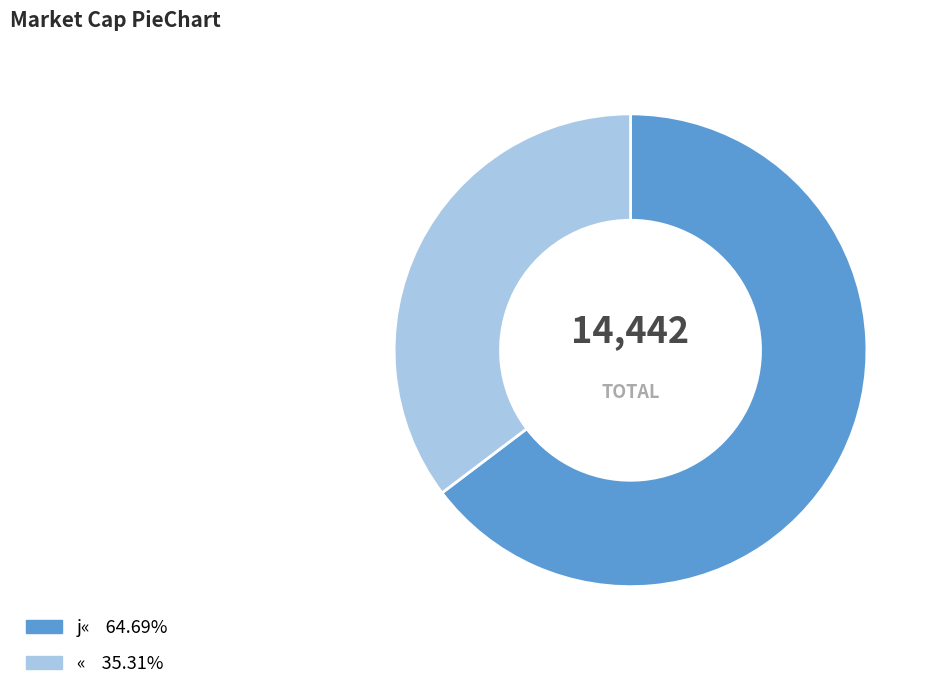

Is the sum of j« and « greater than half?

Yes